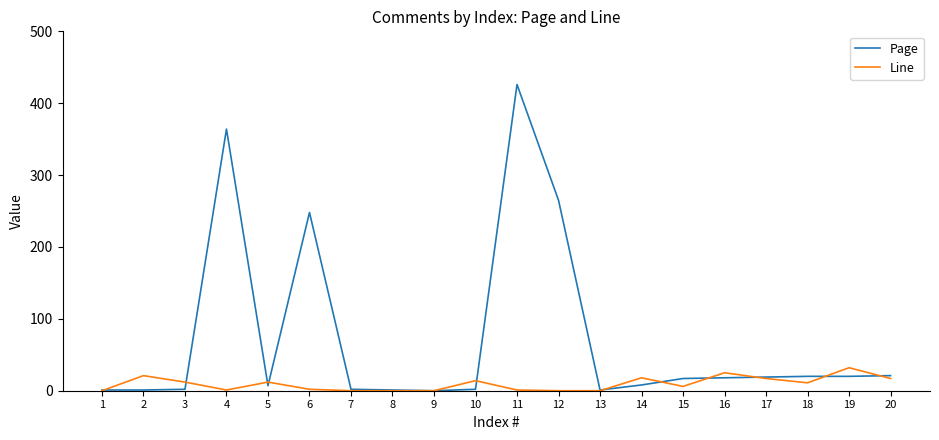

At 2, list the series in order from smallest to largest.

Page, Line